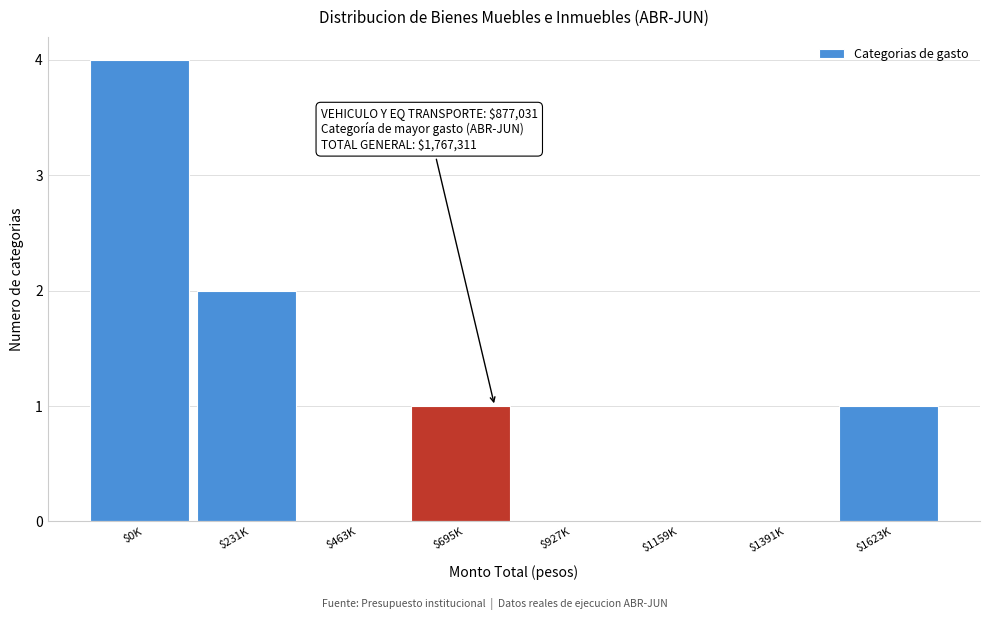

What is the sum of all values?

8